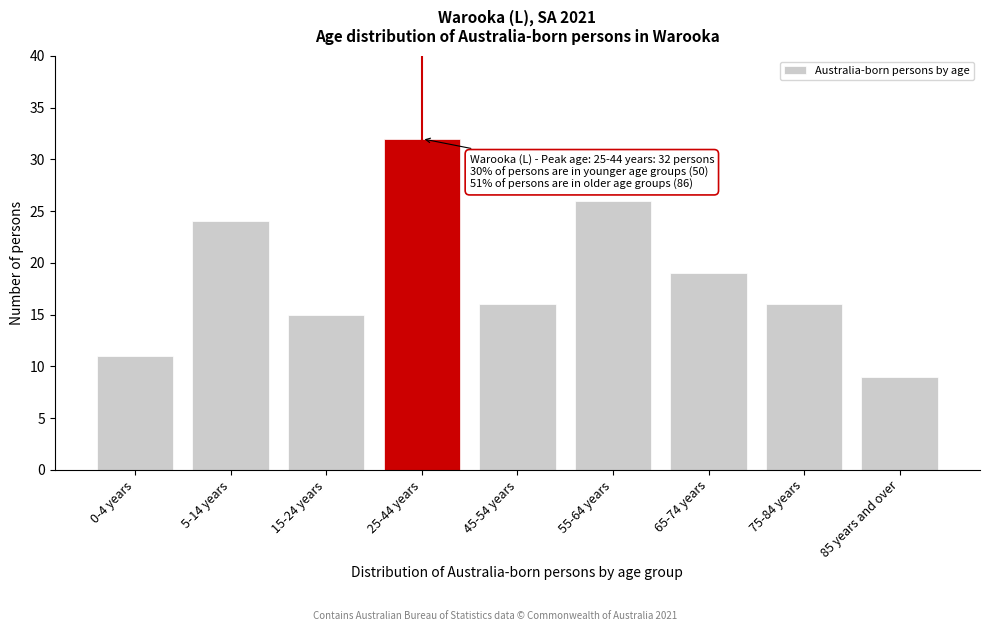

Reading left to right, list all the values displayed in this chart.

0-4 years=11	5-14 years=24	15-24 years=15	25-44 years=32	45-54 years=16	55-64 years=26	65-74 years=19	75-84 years=16	85 years and over=9